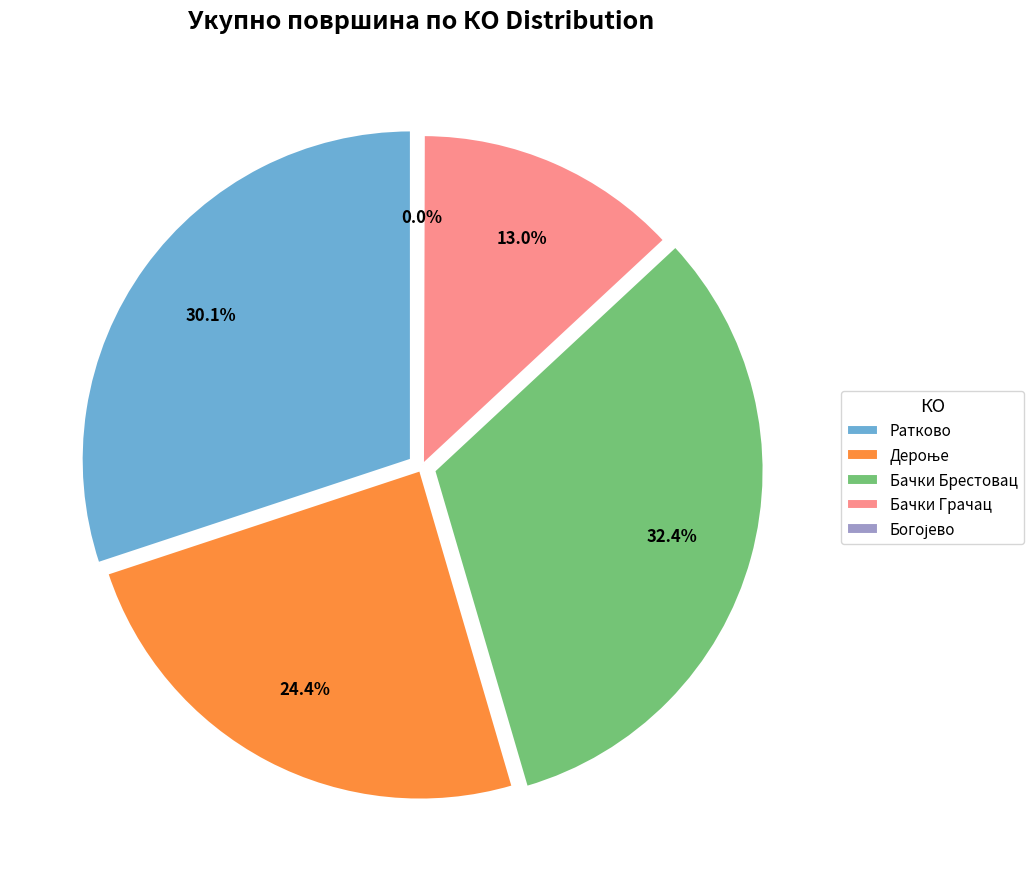

What is the smallest slice in the pie chart?

Богојево